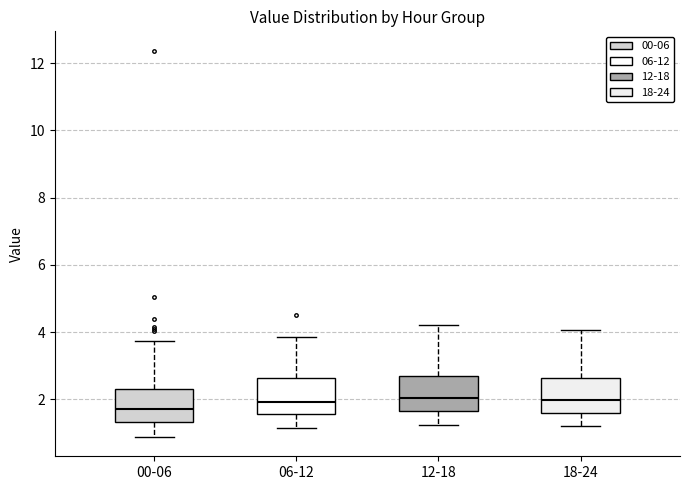

Which box has the lowest median line?

00-06